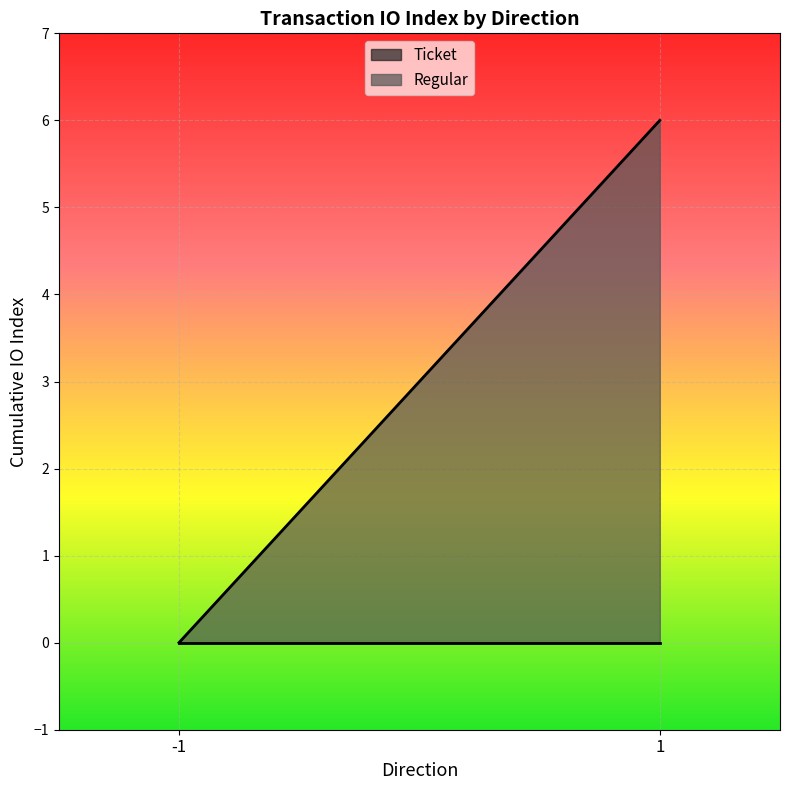

The Regular series shows 3 at io_index=0. True or false?

True